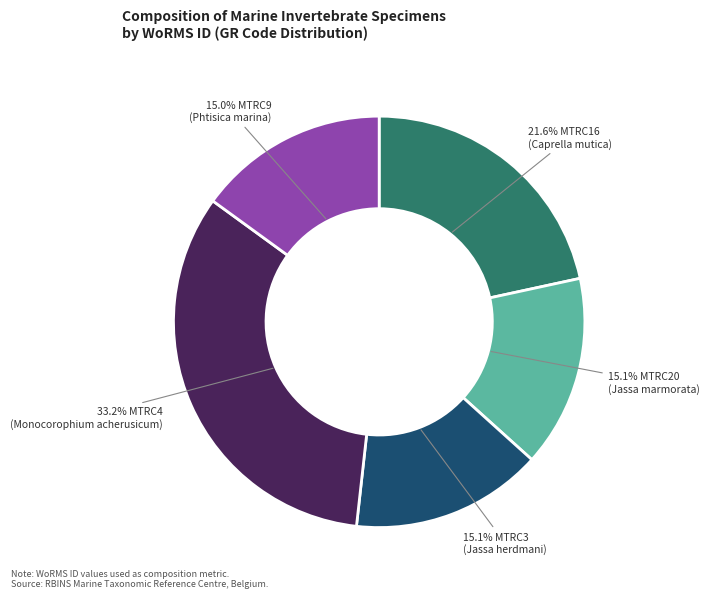

Is there any slice that represents more than half of the pie?

No